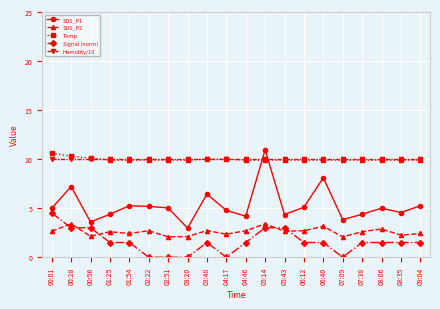

What is the value of the Signal (norm) point at the 2nd from the left?

3.0